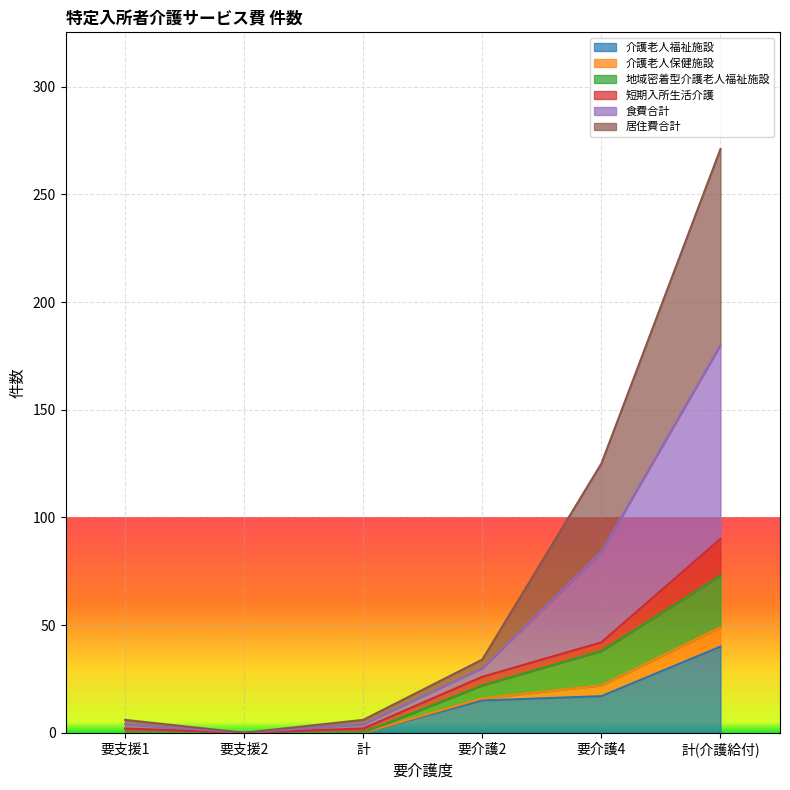

What position from the right is 計?

4